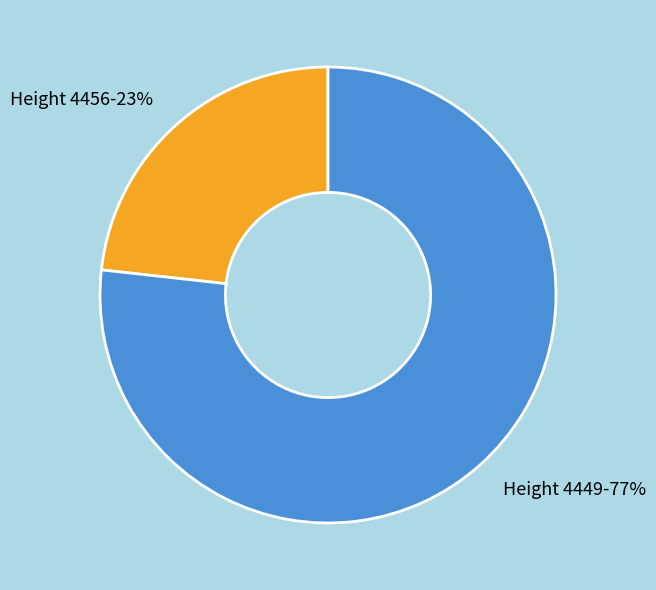

Which slice is the largest?

Height 4449-77%